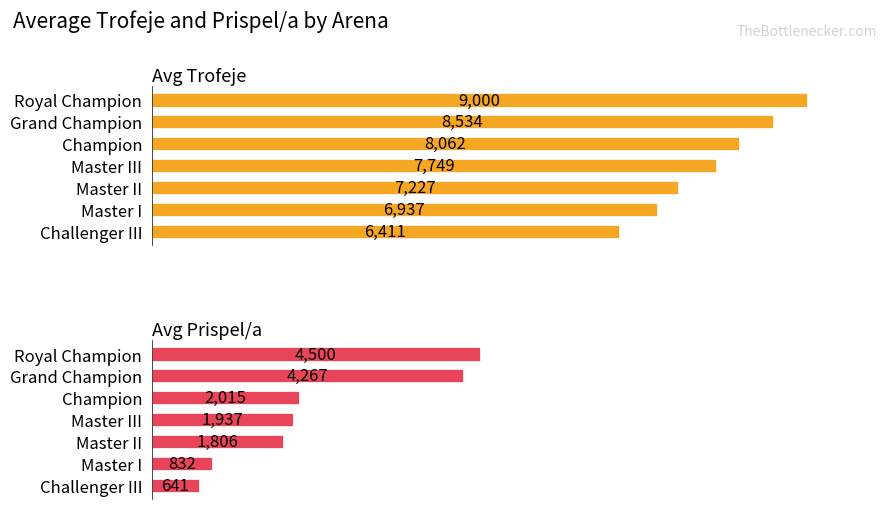

What is the total value across all series at Master II?

9033